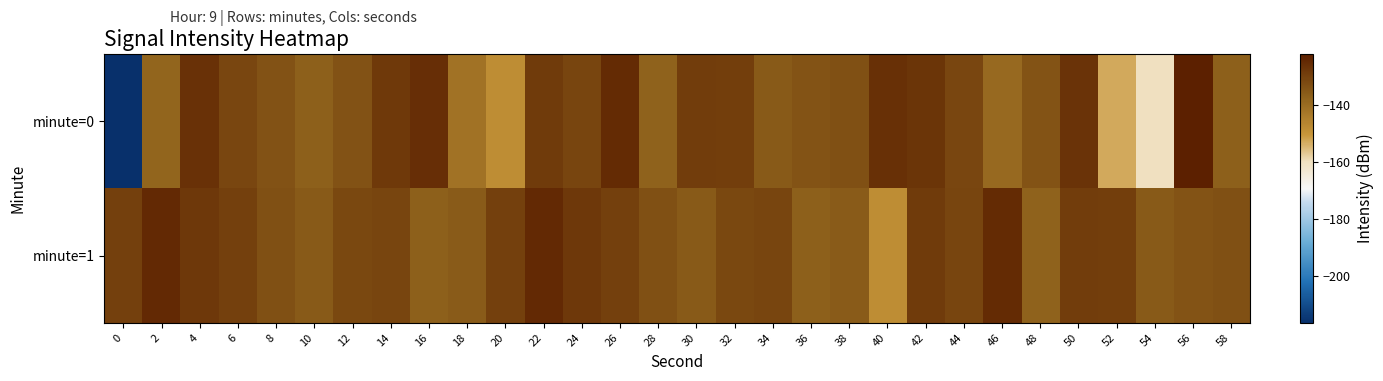

What is the maximum value shown in the chart?

-122.2